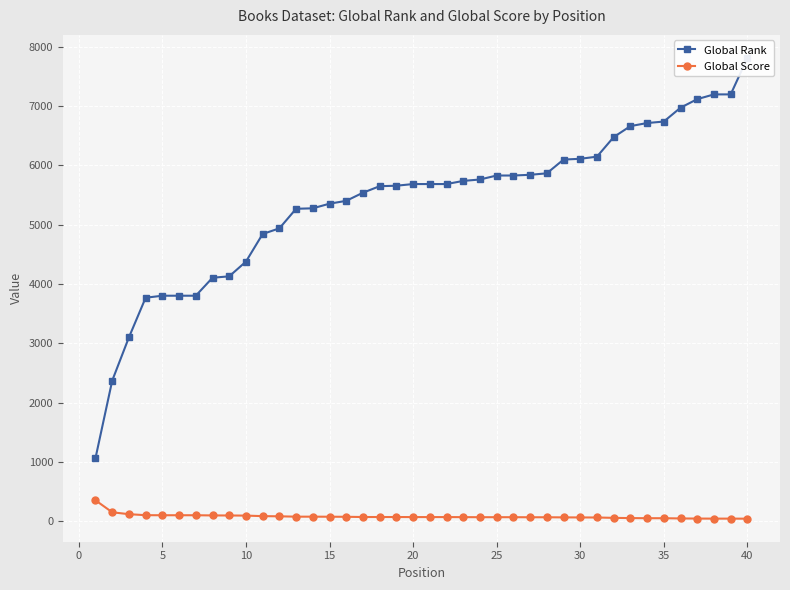

Rank the series by their maximum value, from highest to lowest.

Global Rank, Global Score